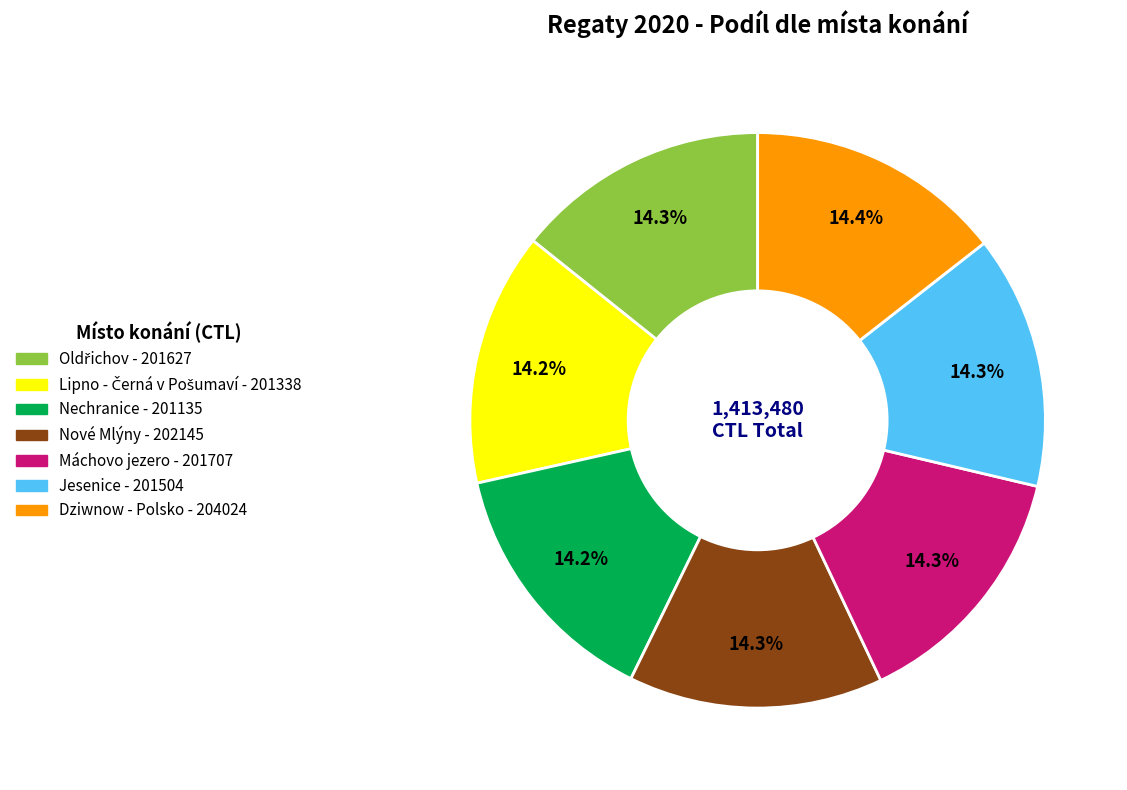

Do Nové Mlýny and Máchovo jezero together represent more than half of the pie?

No